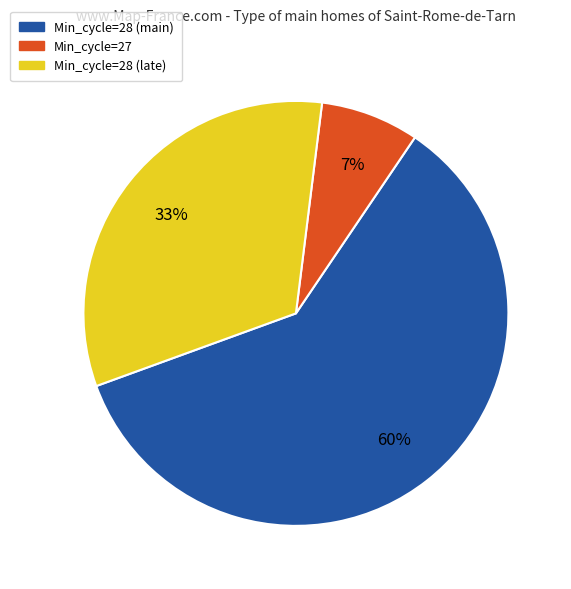

Is there a majority slice in this chart?

Yes